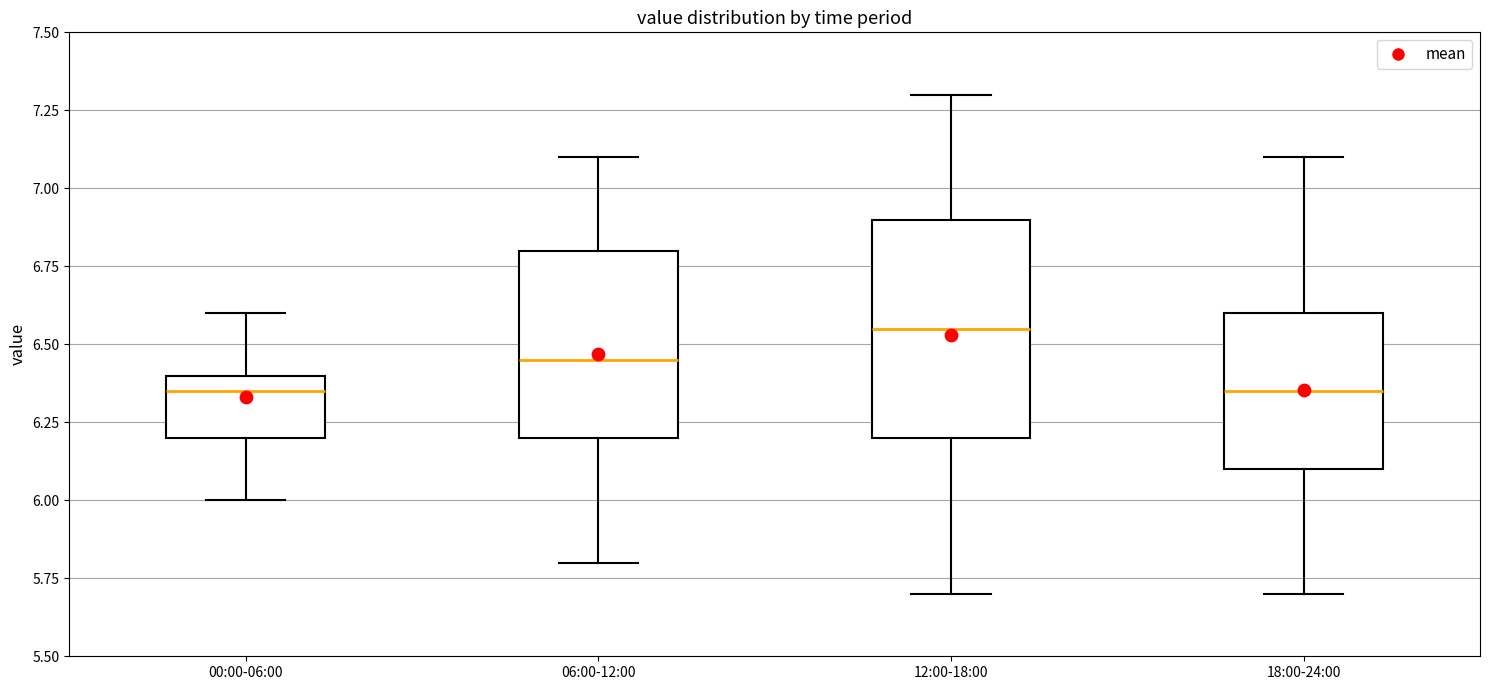

Reading left to right, read every box against the y-axis: the position of its median line, the range the box covers, and the ends of its whiskers. The values are not printed on the chart, so give them approximately, as read against the axis.

00:00-06:00: median 6.35, box 6.20 to 6.40, whiskers 6.00 to 6.60
06:00-12:00: median 6.45, box 6.20 to 6.80, whiskers 5.80 to 7.10
12:00-18:00: median 6.55, box 6.20 to 6.90, whiskers 5.70 to 7.30
18:00-24:00: median 6.35, box 6.10 to 6.60, whiskers 5.70 to 7.10